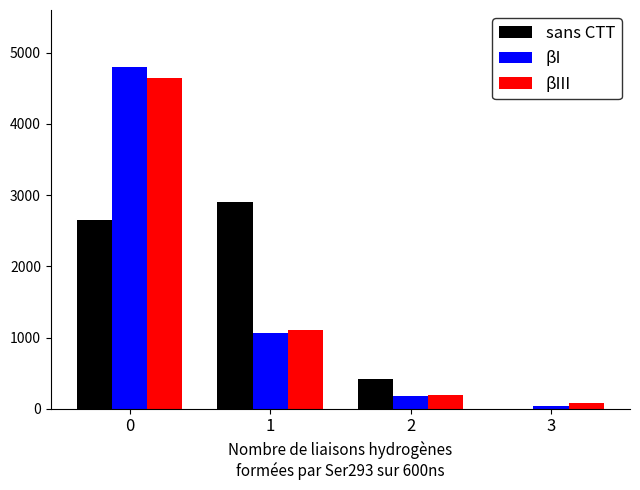

Which series changed the most between 0 and 2?

βI